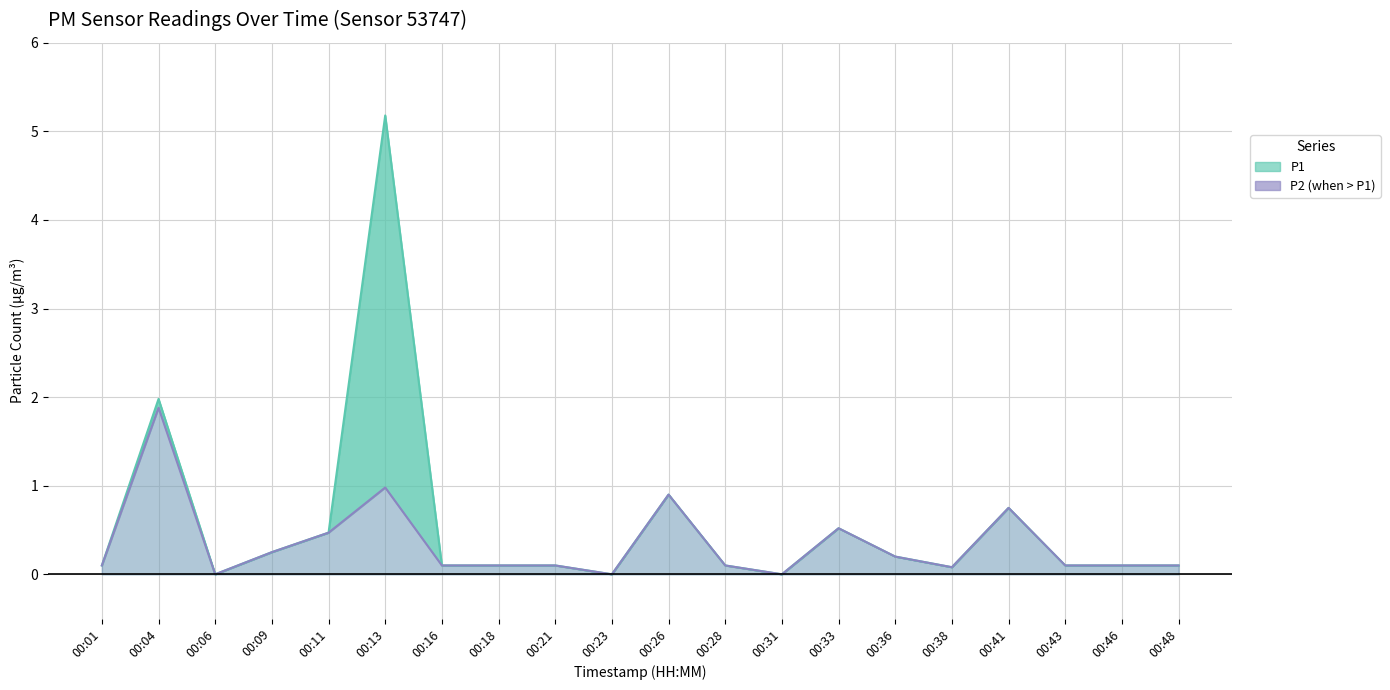

True or false: P2 and P1 intersect in this chart.

False